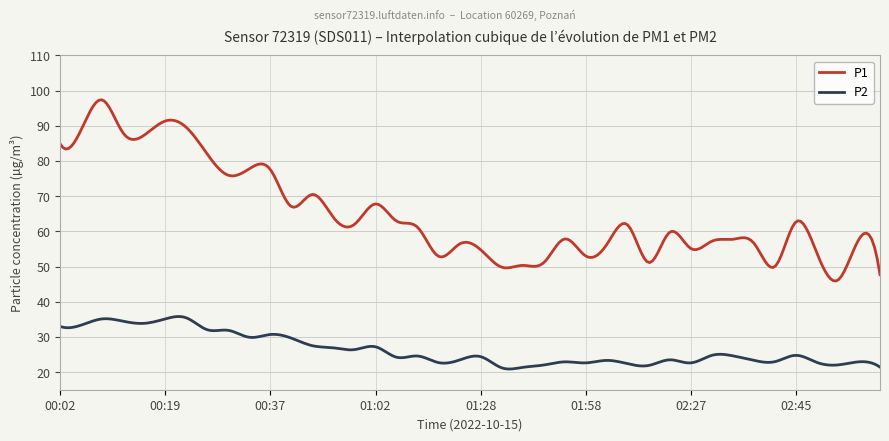

Which series has the largest total across all categories?

P1